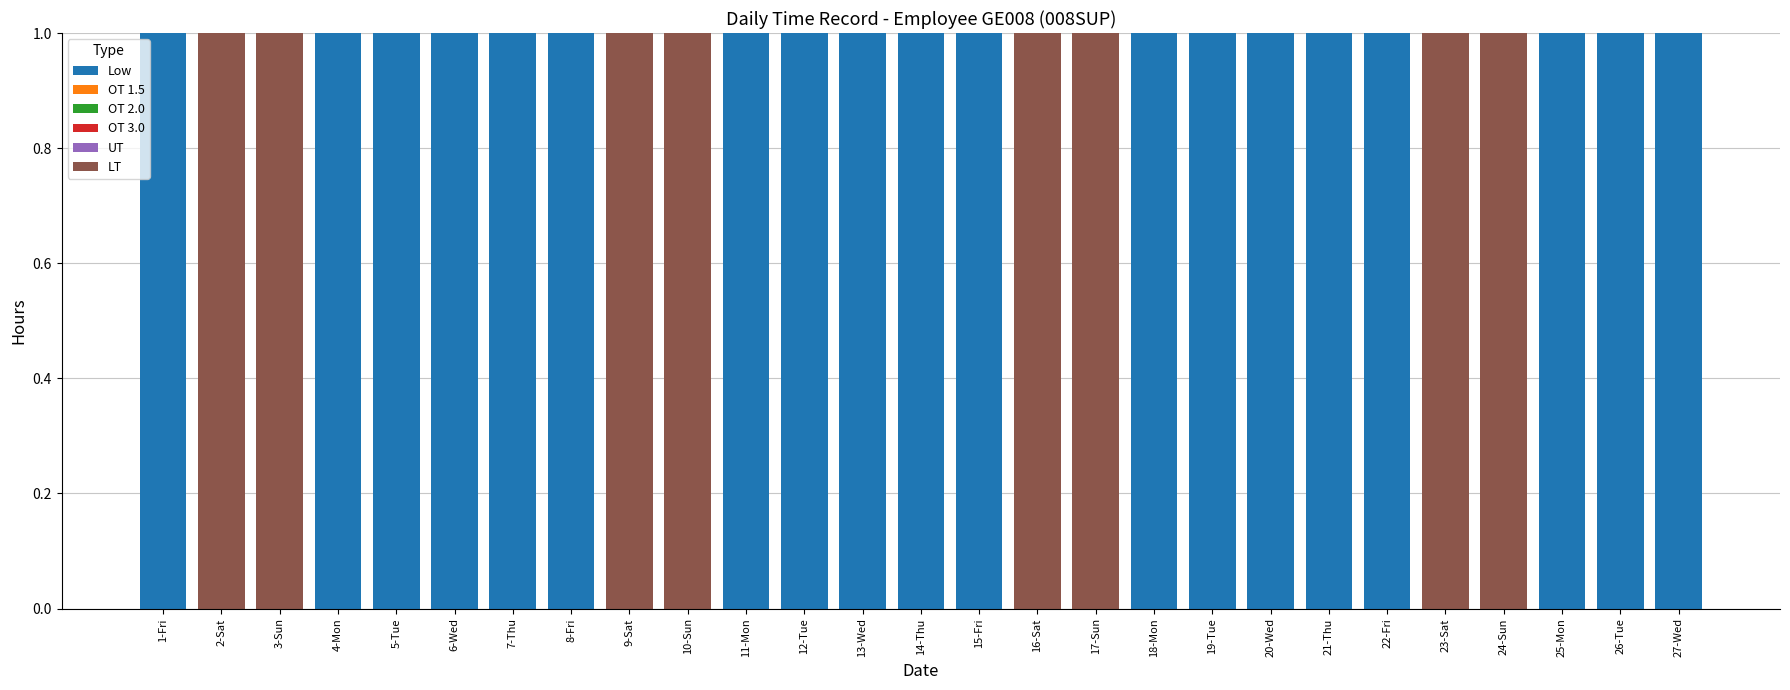

What is the sum of all Low values?

19